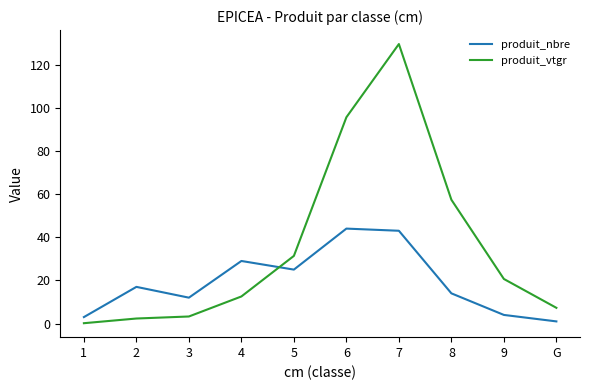

What is the maximum value for produit_vtgr?

129.5